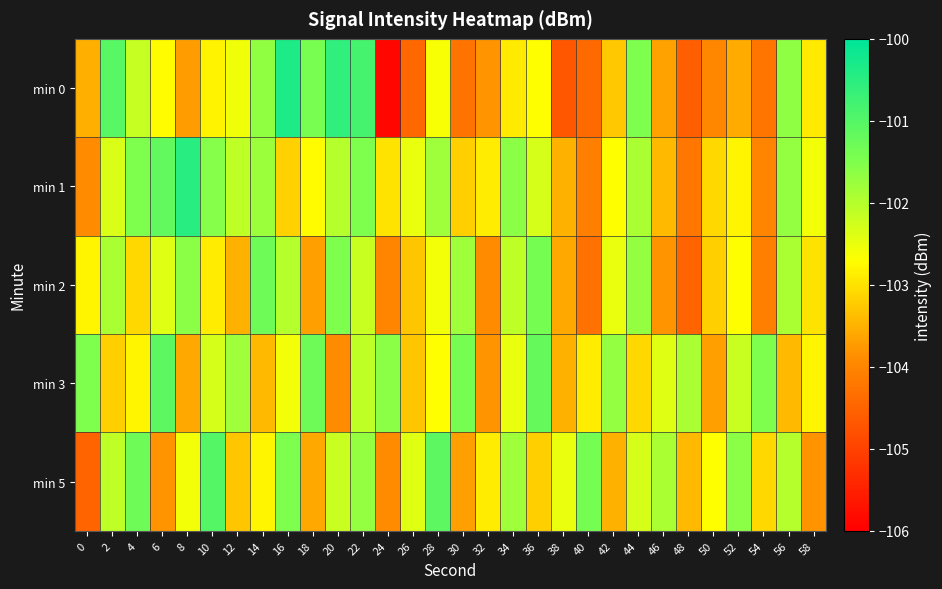

Reading left to right, transcribe all the data shown in this chart.

min 0: 0=-103.5	2=-101.0	4=-102.2	6=-102.7	8=-103.7	10=-102.8	12=-102.6	14=-101.7	16=-100.3	18=-101.4	20=-100.6	22=-100.8	24=-105.9	26=-104.5	28=-102.6	30=-104.3	32=-103.8	34=-102.9	36=-102.7	38=-104.7	40=-104.4	42=-103.3	44=-101.5	46=-103.7	48=-104.6	50=-104.0	52=-103.6	54=-104.2	56=-101.7	58=-102.9
min 1: 0=-103.9	2=-102.4	4=-101.5	6=-101.2	8=-100.5	10=-101.6	12=-102.1	14=-101.8	16=-103.2	18=-102.7	20=-102.0	22=-101.5	24=-103.0	26=-102.5	28=-101.8	30=-103.2	32=-102.9	34=-101.6	36=-102.3	38=-103.5	40=-104.1	42=-102.7	44=-101.9	46=-103.4	48=-104.2	50=-103.1	52=-102.8	54=-104.0	56=-101.7	58=-102.6
min 2: 0=-102.8	2=-101.9	4=-103.1	6=-102.4	8=-101.6	10=-102.9	12=-103.5	14=-101.3	16=-102.0	18=-103.7	20=-101.5	22=-102.2	24=-104.0	26=-103.3	28=-102.6	30=-101.8	32=-103.9	34=-102.1	36=-101.4	38=-103.6	40=-104.3	42=-102.5	44=-101.7	46=-103.8	48=-104.5	50=-103.2	52=-102.7	54=-104.1	56=-101.9	58=-103.0
min 3: 0=-101.5	2=-103.2	4=-102.8	6=-101.1	8=-103.6	10=-102.3	12=-101.8	14=-103.4	16=-102.6	18=-101.3	20=-103.9	22=-102.1	24=-101.6	26=-103.3	28=-102.7	30=-101.4	32=-103.8	34=-102.5	36=-101.2	38=-103.5	40=-102.9	42=-101.7	44=-103.1	46=-102.4	48=-101.9	50=-103.7	52=-102.2	54=-101.5	56=-103.4	58=-102.8
min 5: 0=-104.5	2=-102.1	4=-101.3	6=-103.8	8=-102.6	10=-101.0	12=-103.3	14=-102.8	16=-101.5	18=-103.6	20=-102.2	22=-101.7	24=-103.9	26=-102.4	28=-101.1	30=-103.7	32=-102.9	34=-101.8	36=-103.2	38=-102.5	40=-101.4	42=-103.5	44=-102.3	46=-101.9	48=-103.4	50=-102.7	52=-101.6	54=-103.1	56=-102.0	58=-103.8